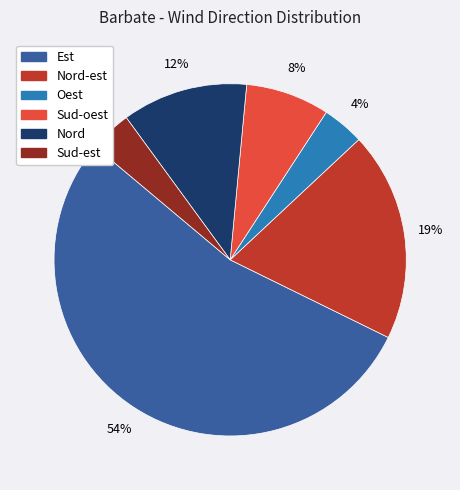

Is there any slice that represents more than half of the pie?

Yes